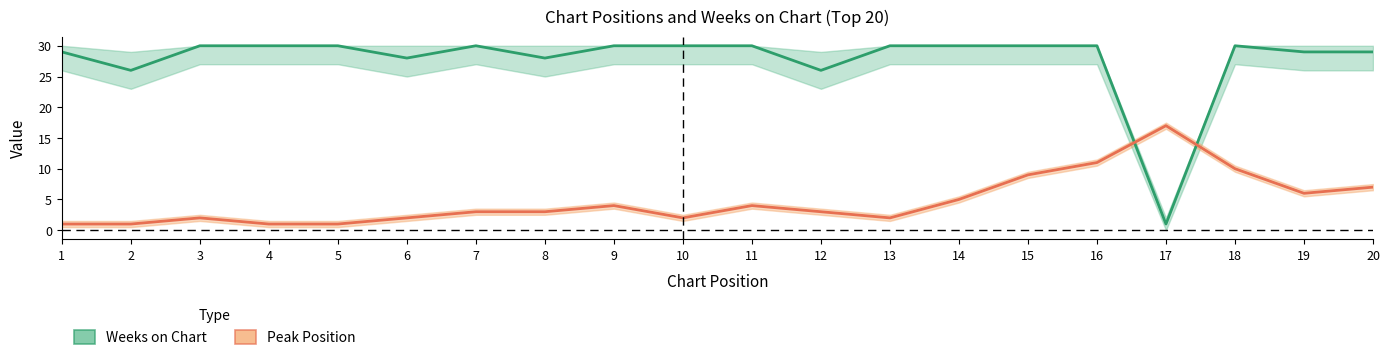

Does the chart have visible grid lines?

No